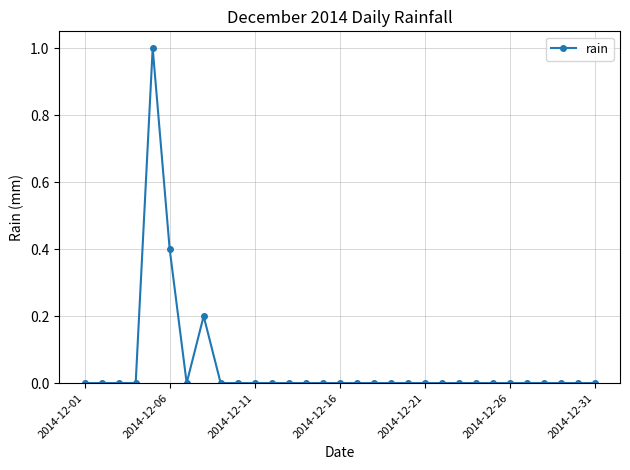

What is the difference between the maximum and second lowest values?

1.0